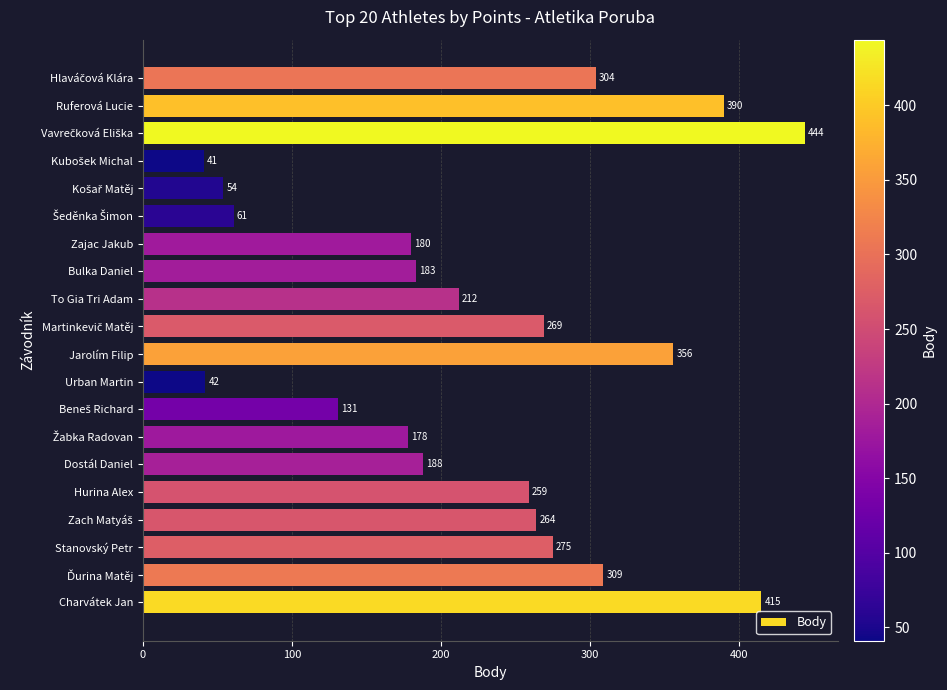

How many data points are less than 259?

10